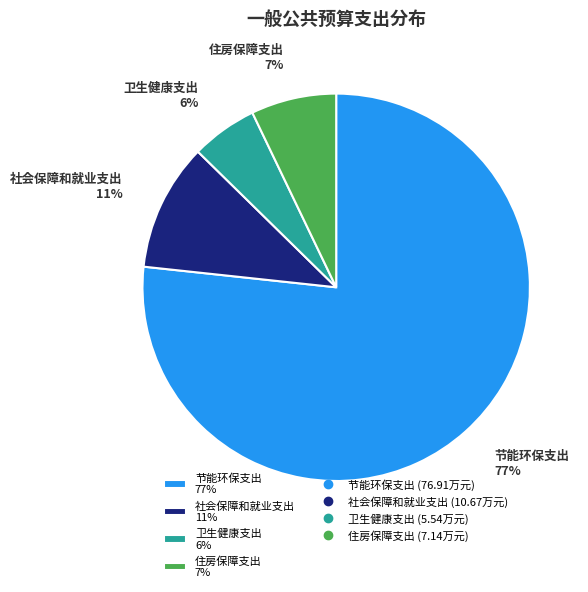

Between 住房保障支出 7% and 卫生健康支出 6%, which is larger?

住房保障支出 7%